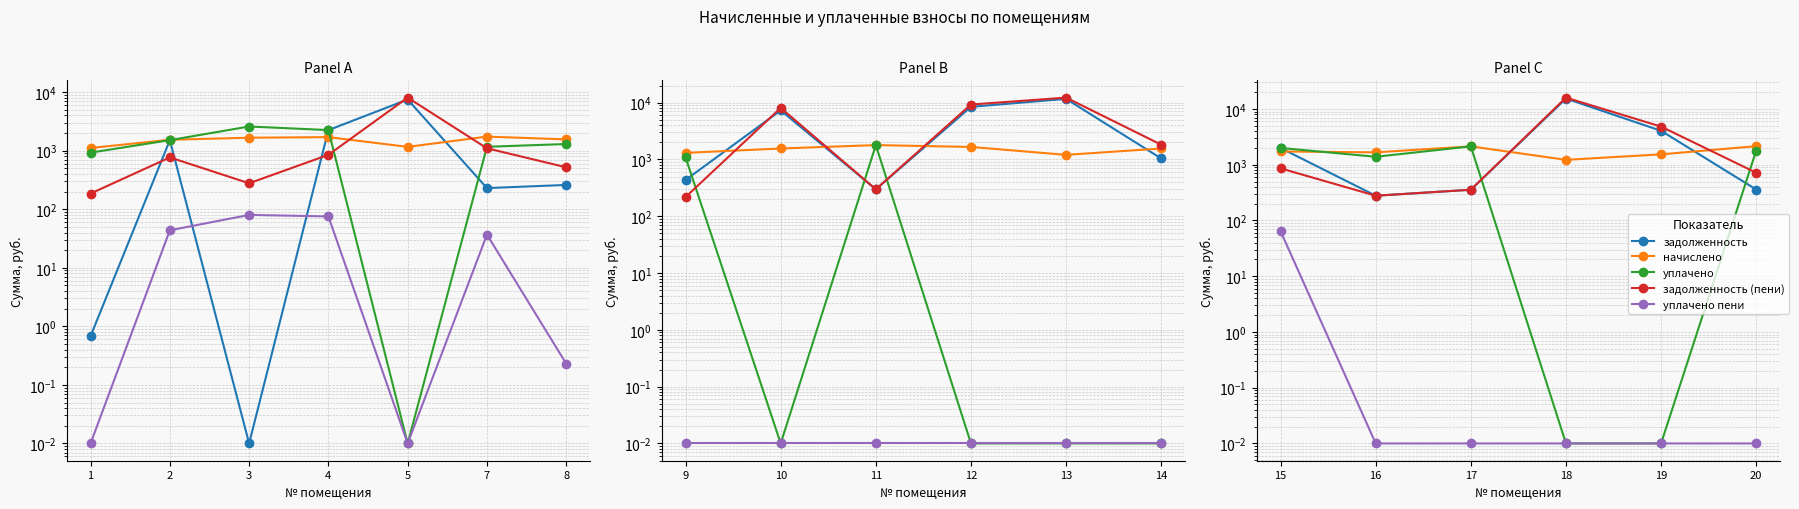

True or false: задолженность and задолженность (пени) cross at least once.

False